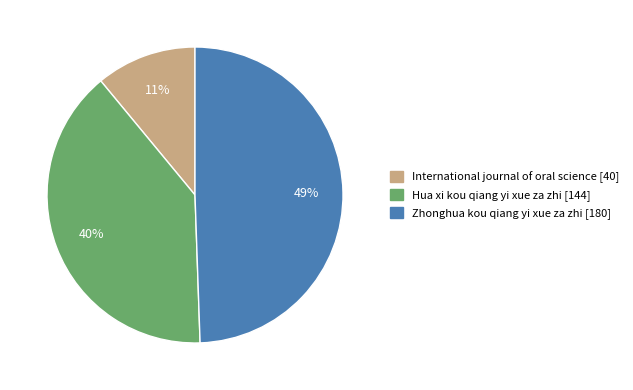

Do International journal of oral science and Zhonghua kou qiang yi xue za zhi together represent more than half of the pie?

Yes